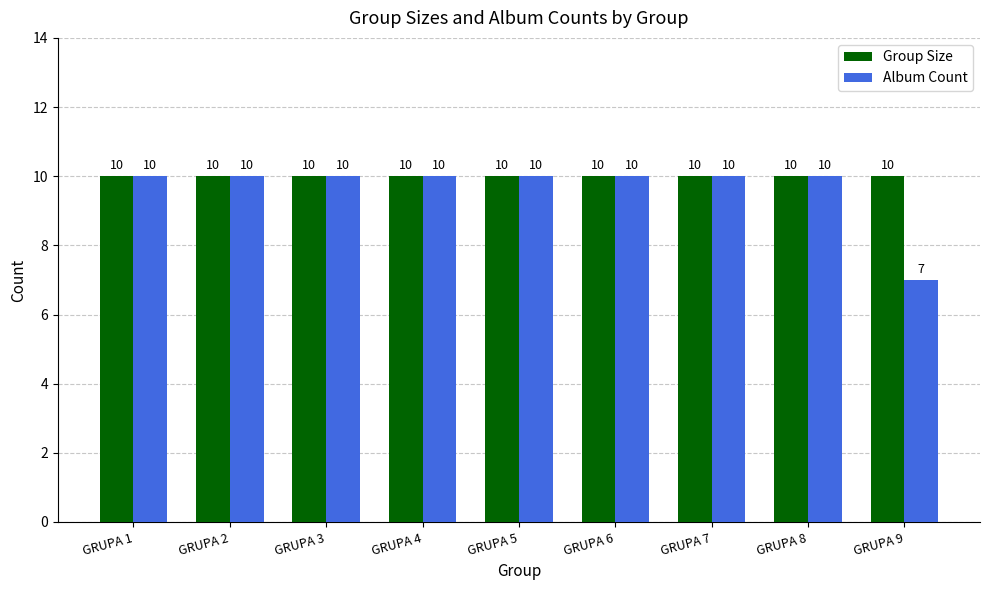

The Album Count series shows 10 at GRUPA 3. True or false?

True